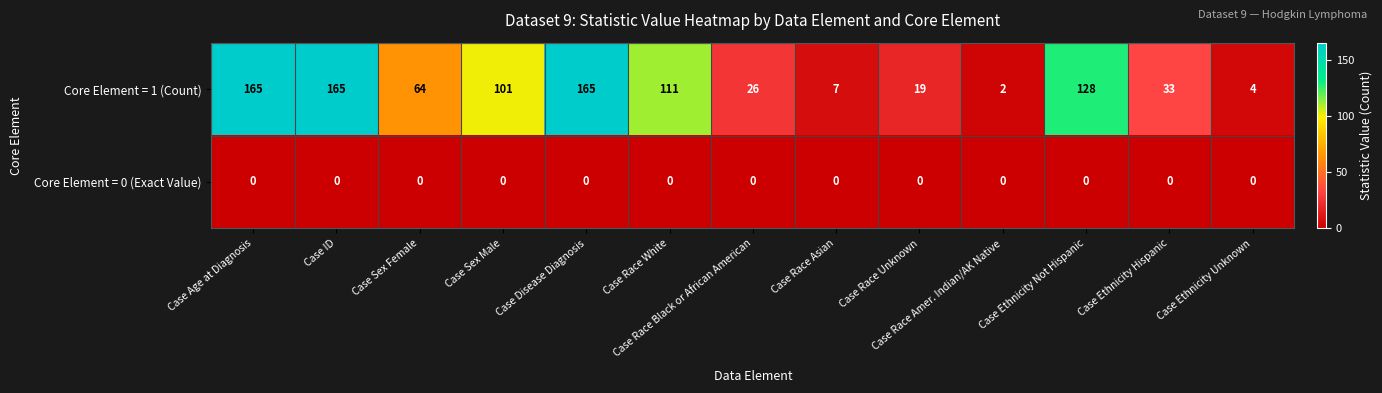

What is the maximum value for Core Element = 1 (Count)?

165